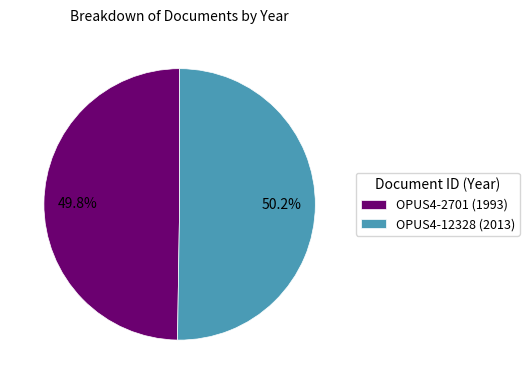

True or false: OPUS4-12328 (2013) accounts for 50% of the total.

True